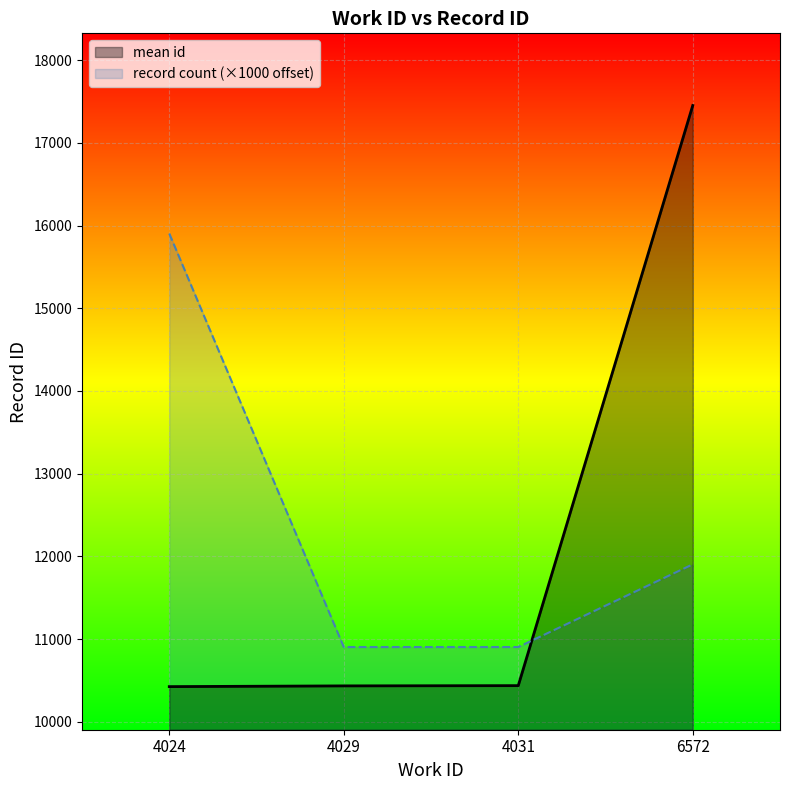

Which series has the largest range (max minus min)?

mean id